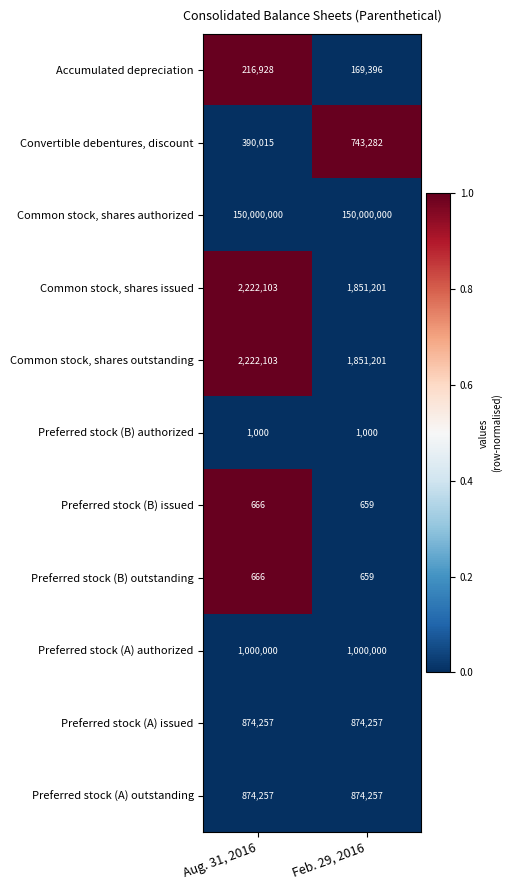

What is the difference between the highest and lowest values at Aug. 31, 2016?

149999334